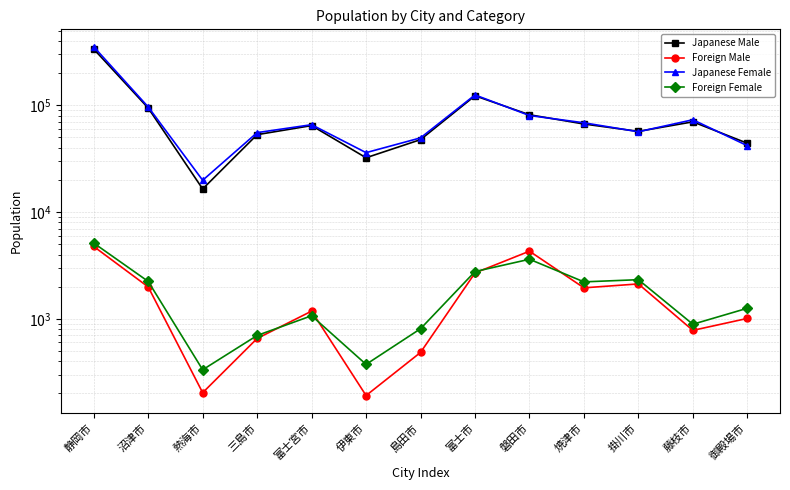

At how many categories does at least one series exceed 167306?

1